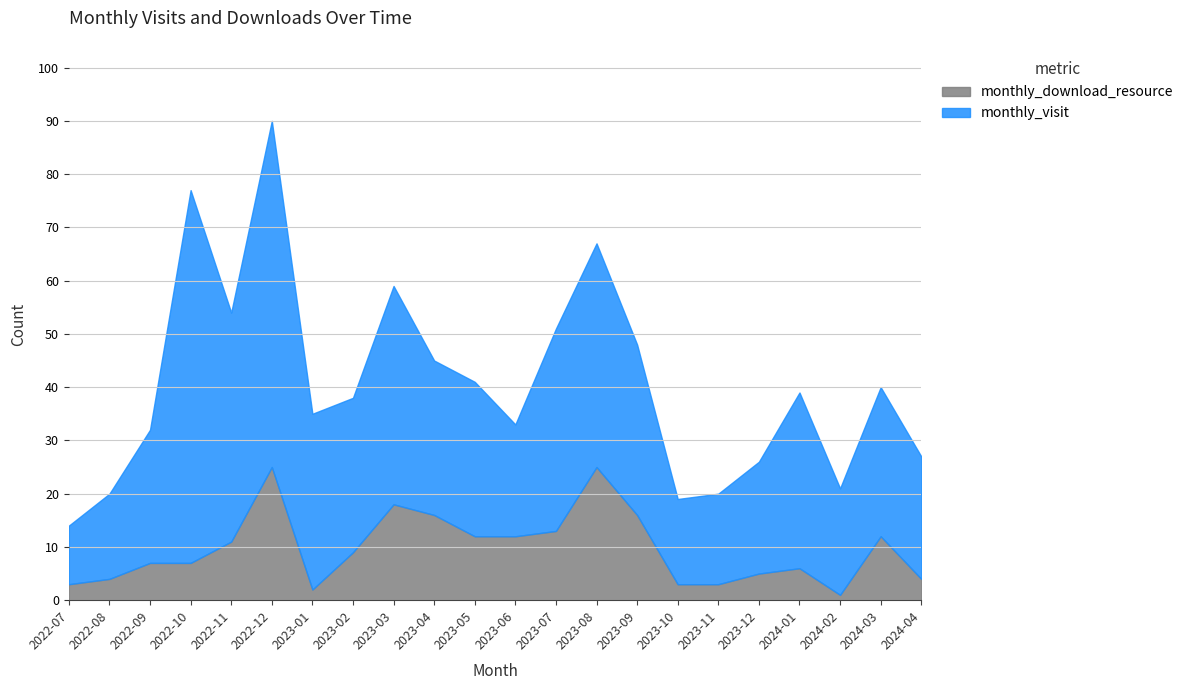

Does the chart have visible grid lines?

Yes